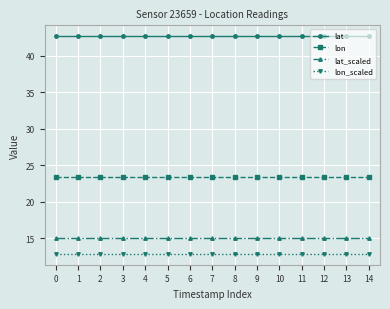

What value does the lon series have at 10?

23.3